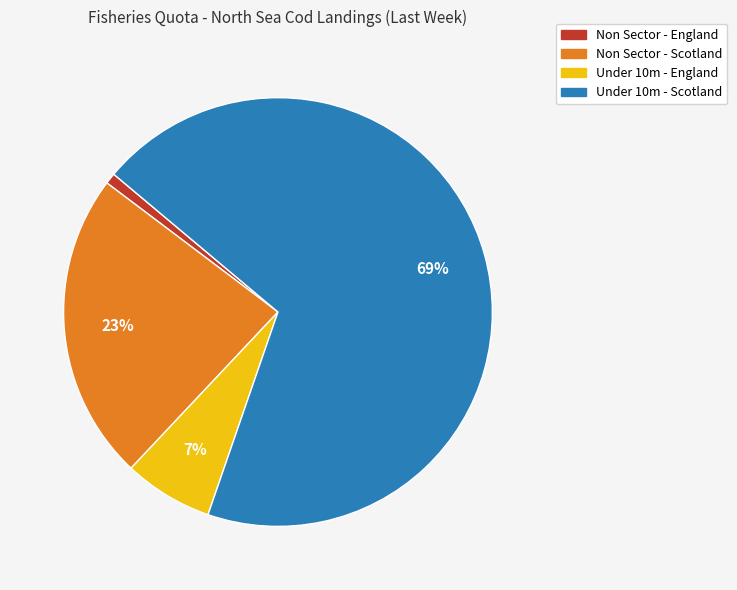

Combined, do Under 10m - England and Non Sector - Scotland account for over 50%?

No